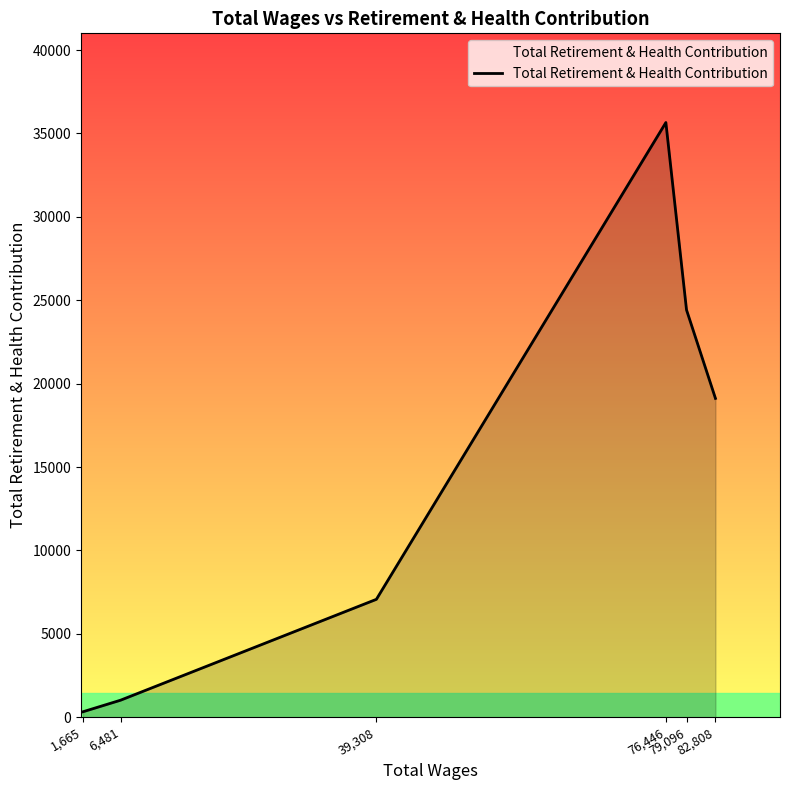

True or false: there are more than 0 points higher than both neighbors.

True